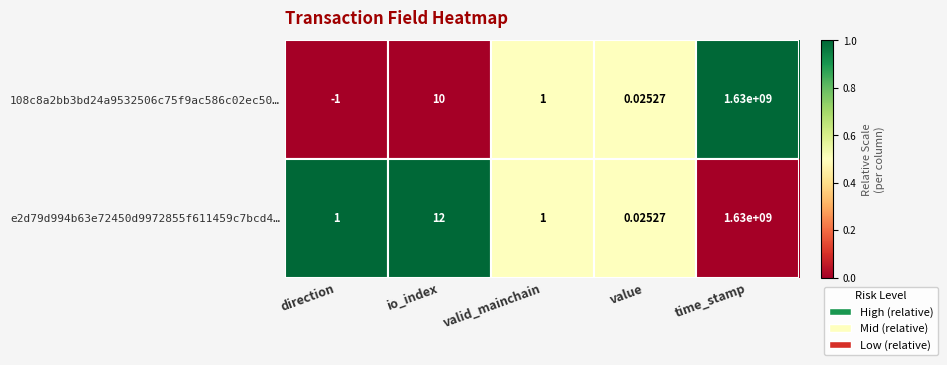

What is the maximum value shown in the chart?

1630000000.0